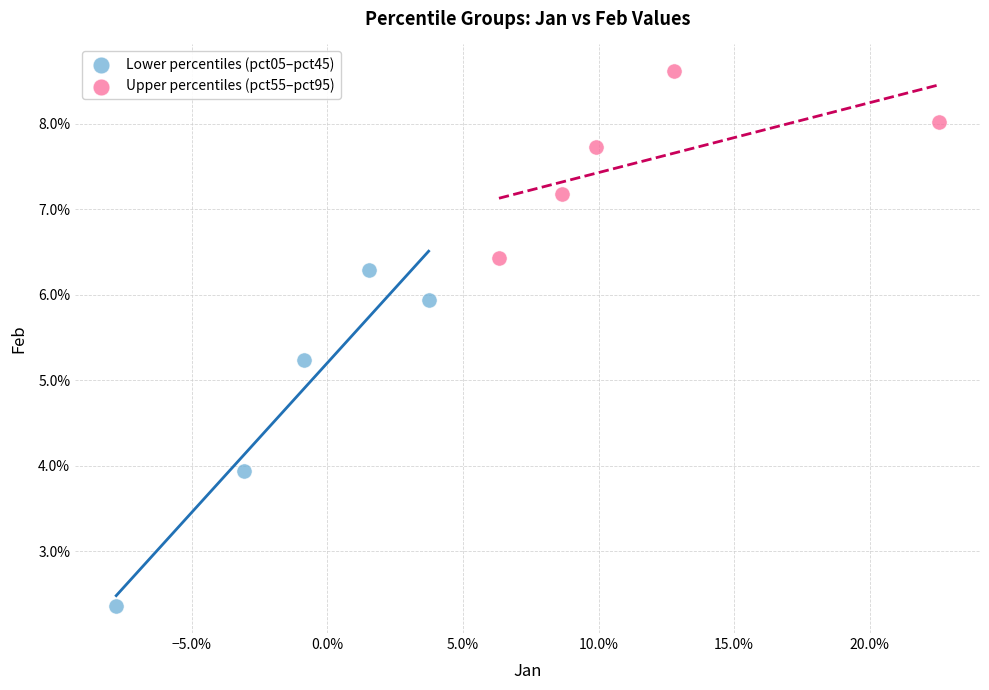

Which series has the largest Y range (max minus min)?

Lower percentiles (pct05–pct45)